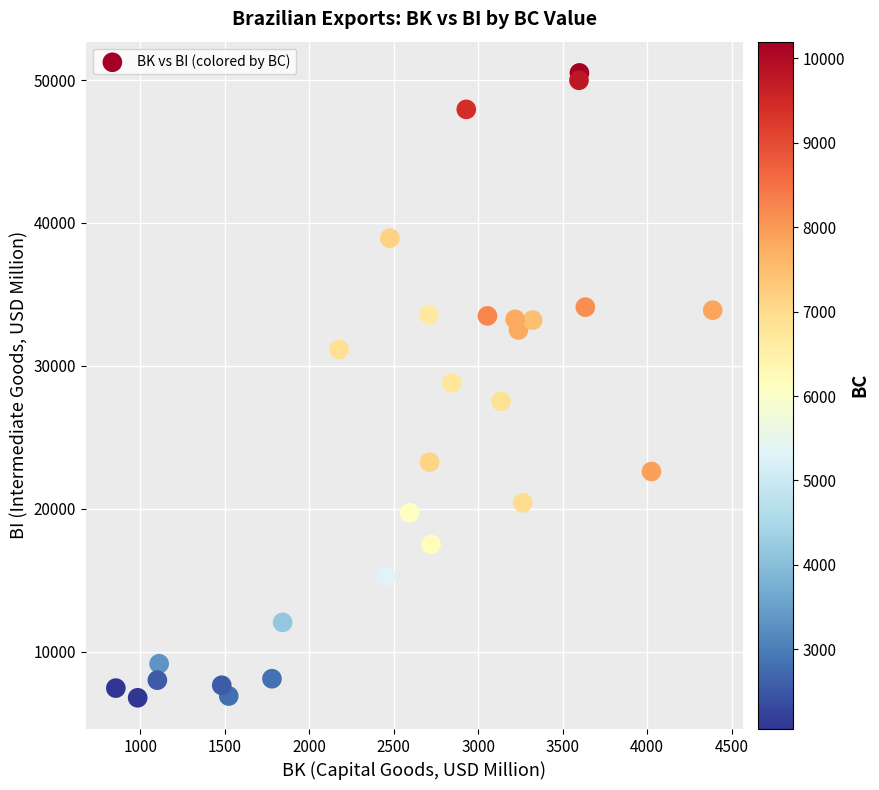

What is the range of X values (max minus min)?

3532.6